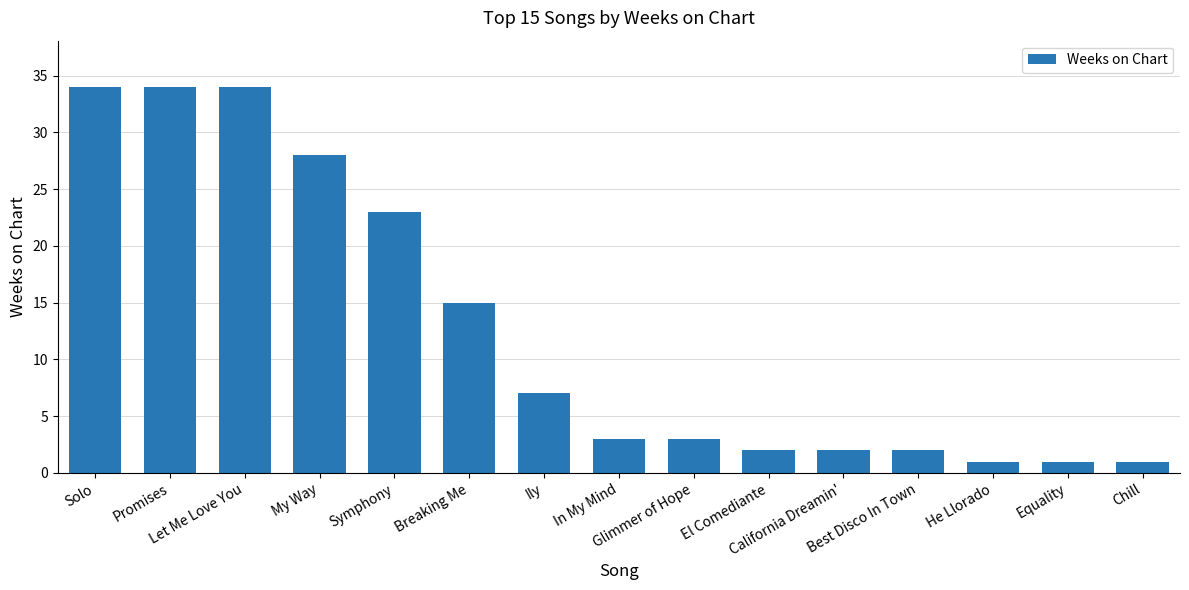

What is the average value?

13